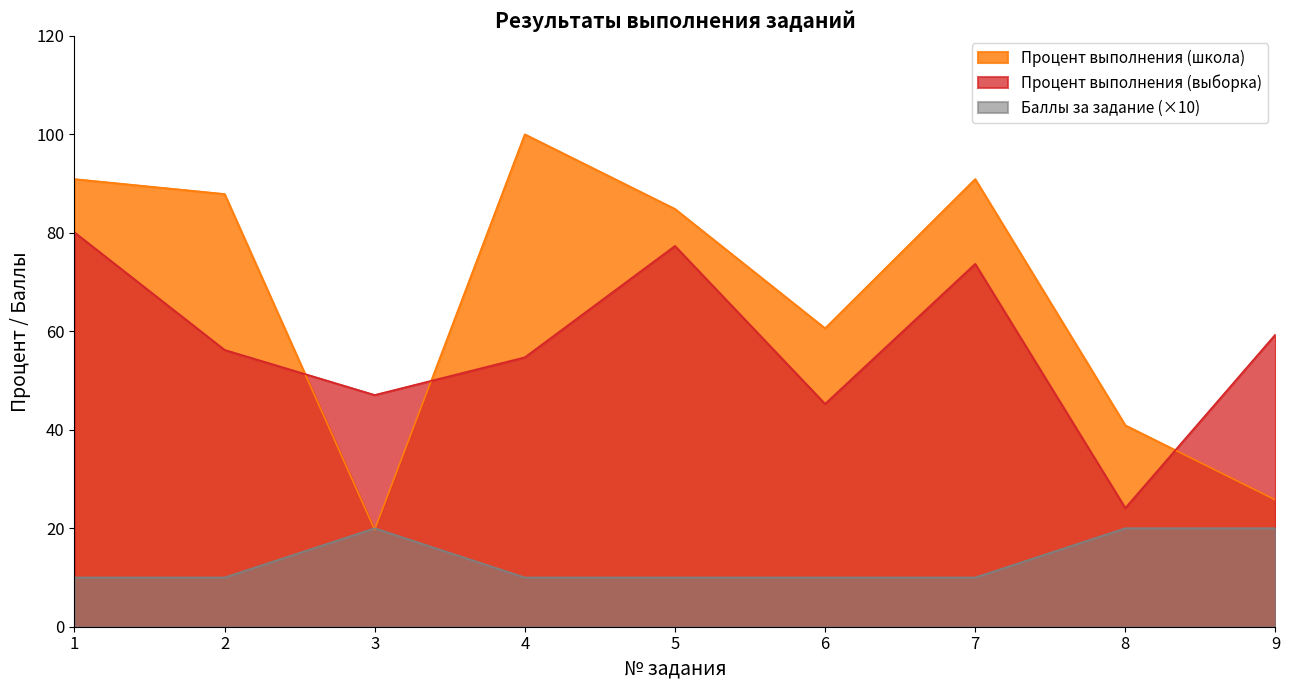

True or false: Баллы за задание and Процент выполнения (школа) cross at least once.

True